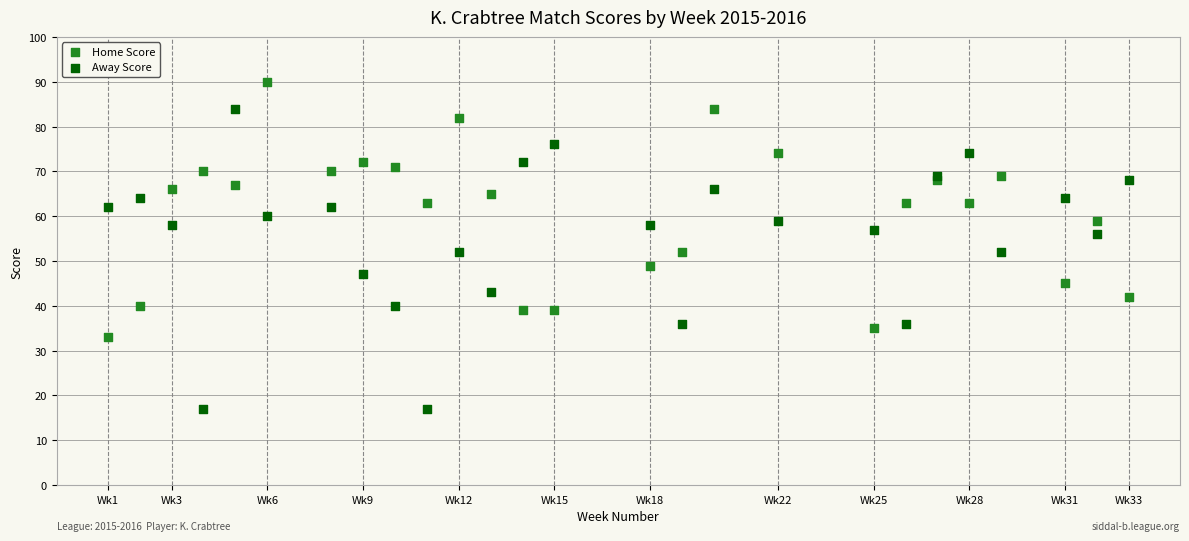

Which series has the largest Y range (max minus min)?

Away Score